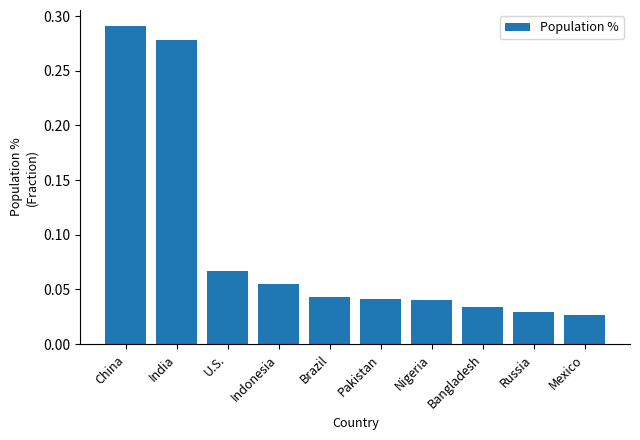

At which category does the chart reach its minimum across all series?

Mexico